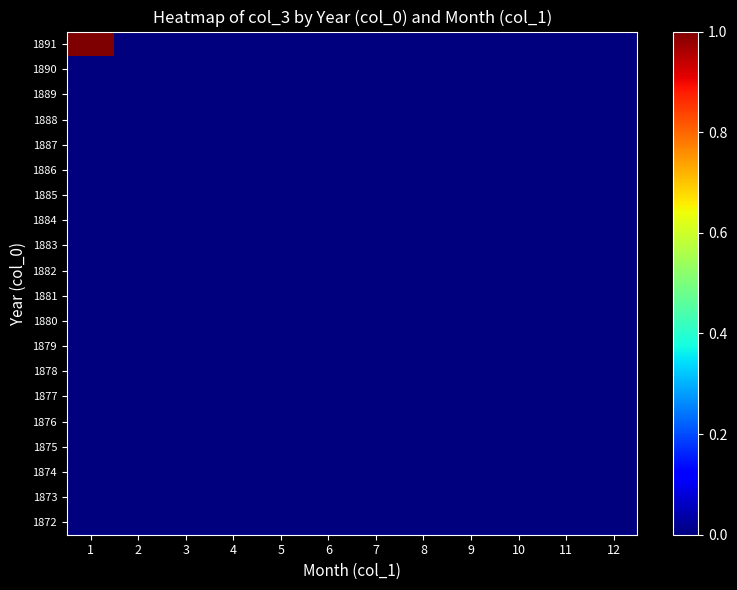

Count the number of categories in the chart.

12